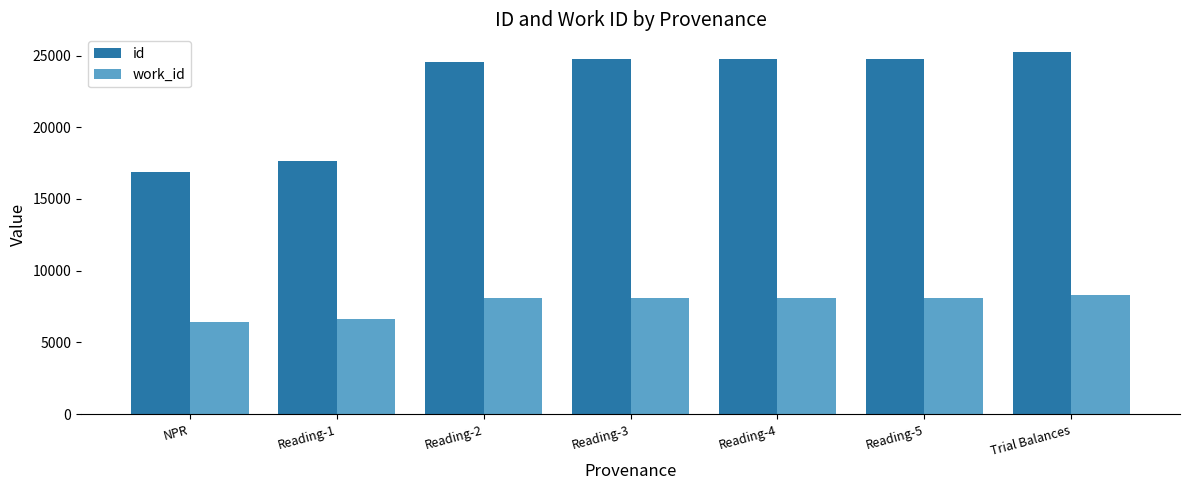

What is the sum of the id values at Reading-2 and Trial Balances?

49789